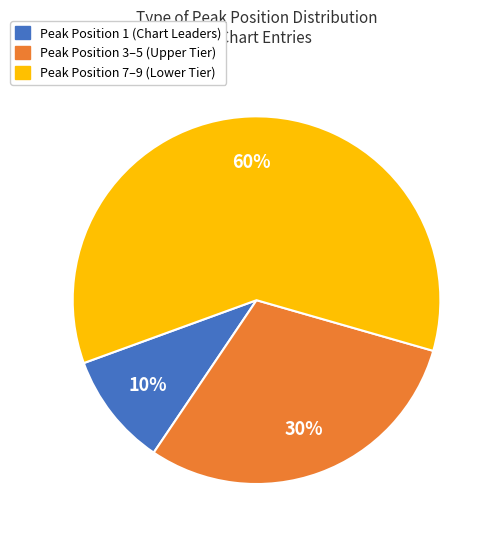

To the nearest percent, what is the difference between the largest and smallest slice percentages?

50%